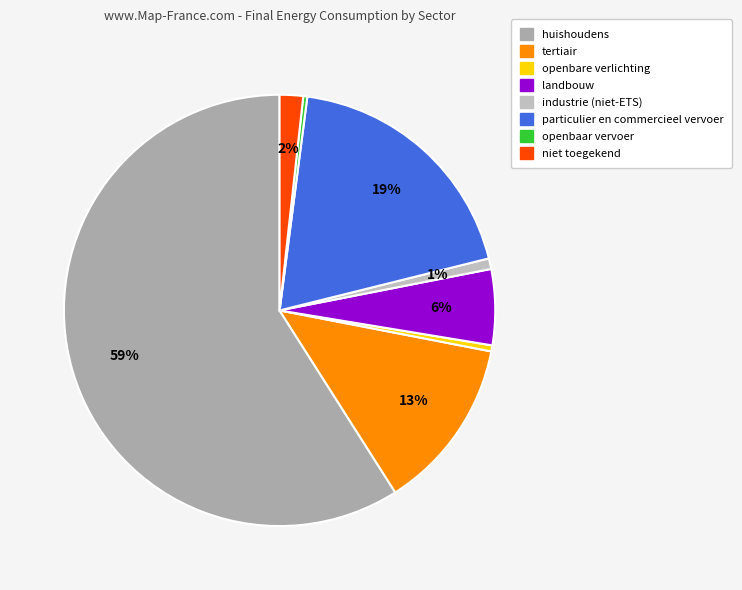

What is the ratio of the value at particulier en commercieel vervoer to the value at industrie (niet-ETS)?

23.9